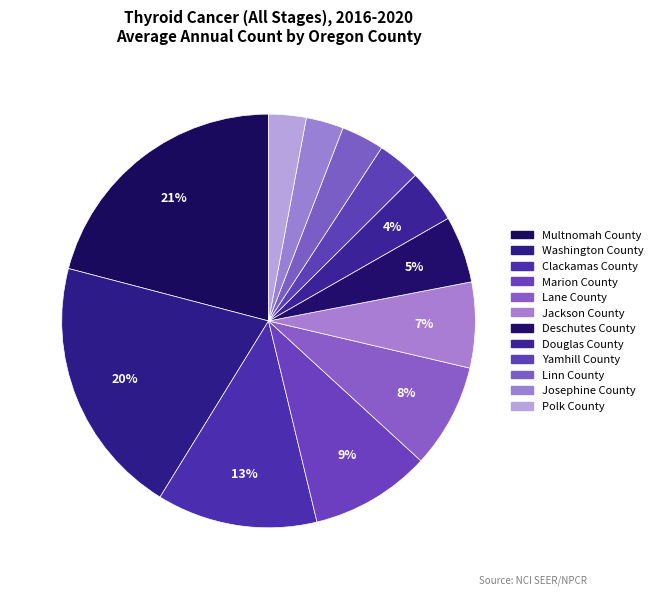

What percentage is NOT represented by Yamhill County?

96.7%